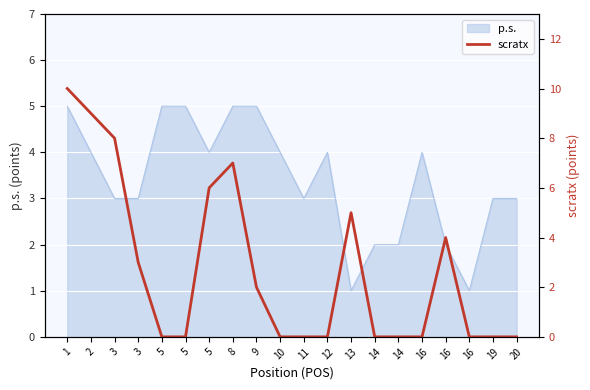

Approximately how many times larger is the value at 16 compared to 2?

0.4